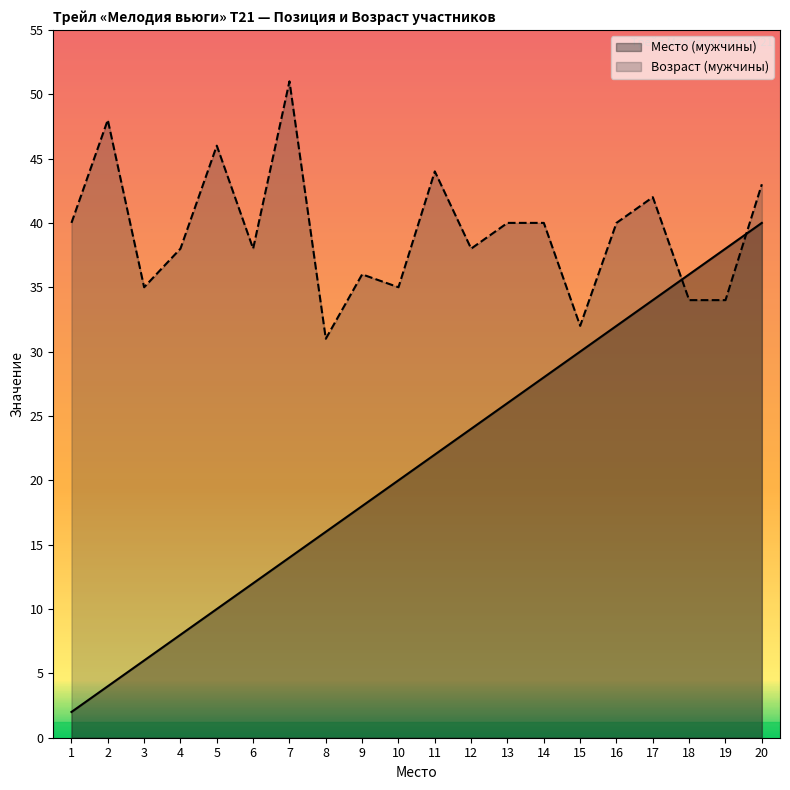

Where do Возраст (мужчины) and Место (мужчины) first cross each other?

17 and 18